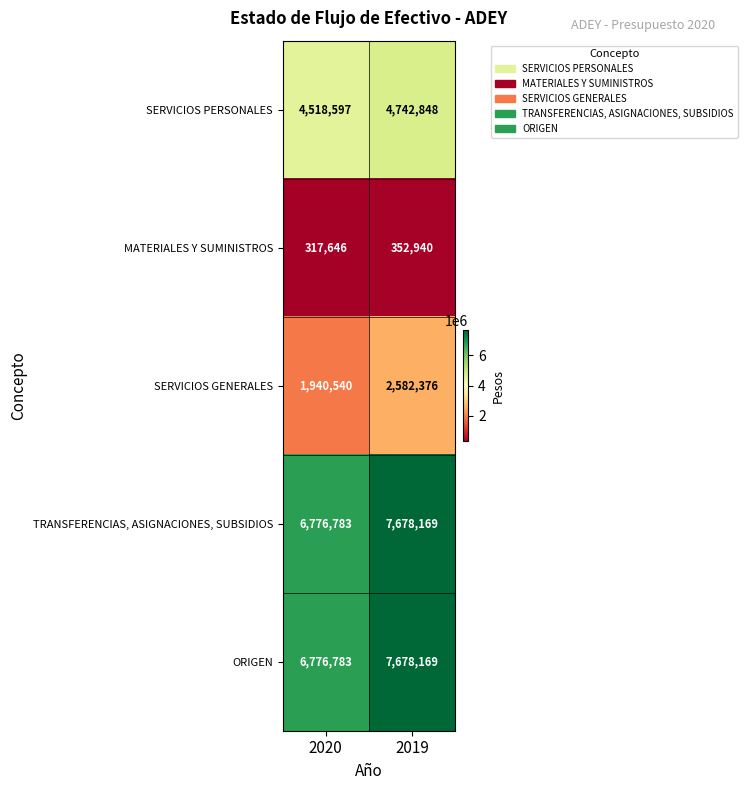

How many data points in TRANSFERENCIAS, ASIGNACIONES, SUBSIDIOS are less than 7678169?

1